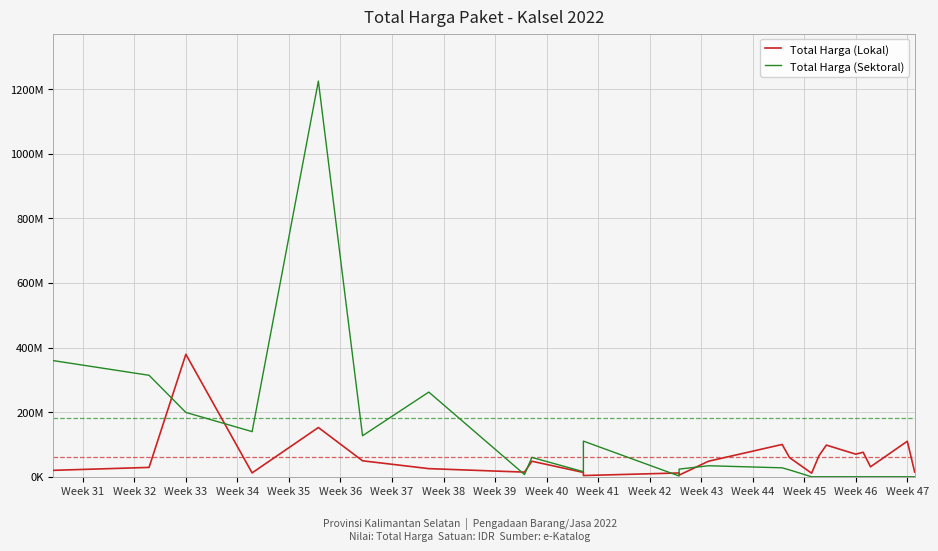

What is the greatest value displayed?

1224682000